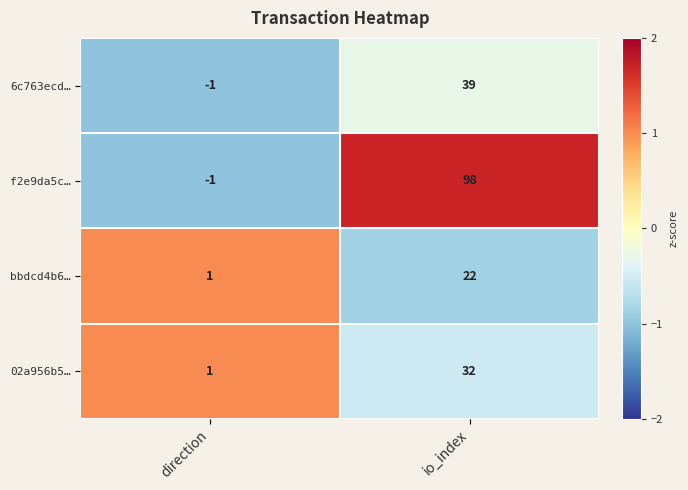

How many distinct data groups are displayed?

4